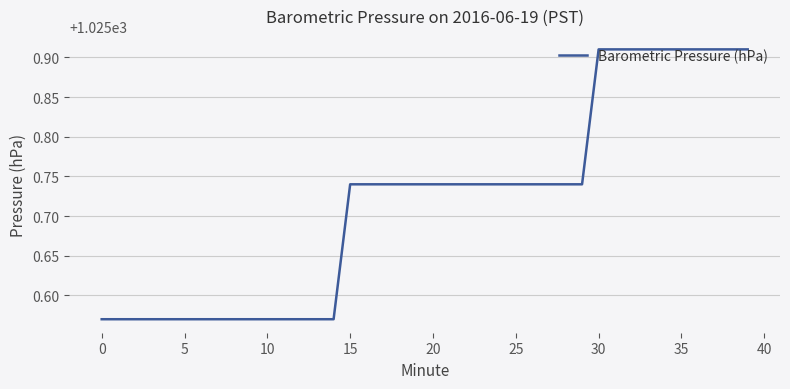

What is the difference between the maximum and minimum values?

0.3